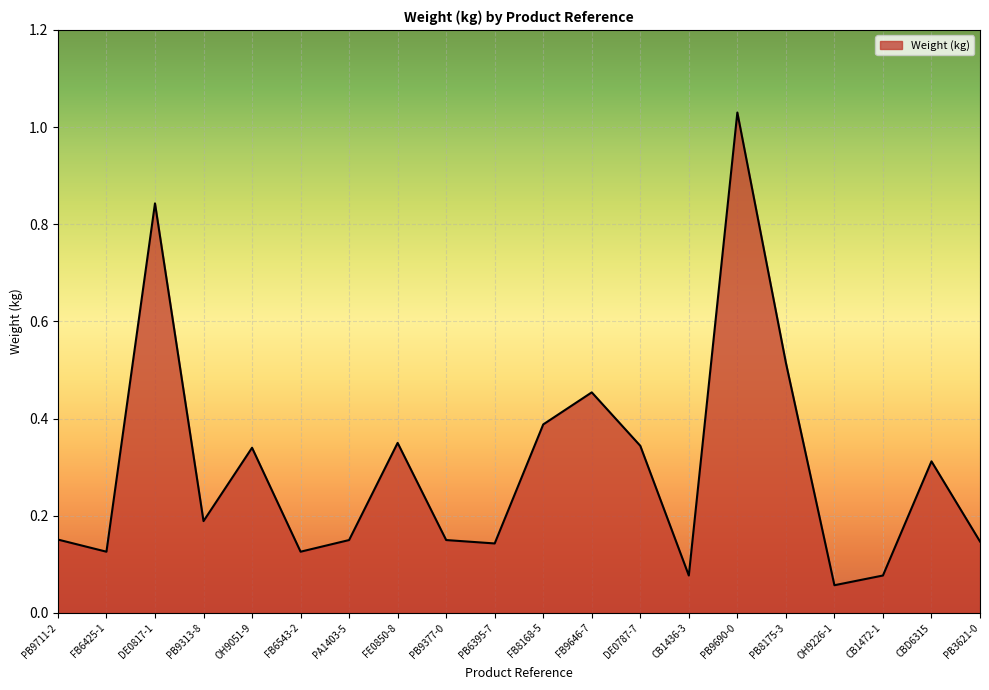

Which label corresponds to the largest value in the chart?

PB9690-0